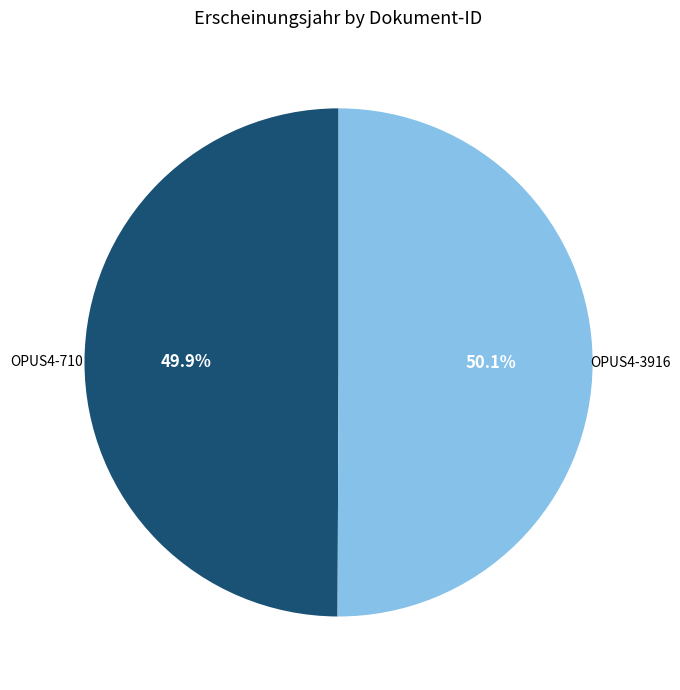

True or false: OPUS4-3916 accounts for 63% of the total.

False